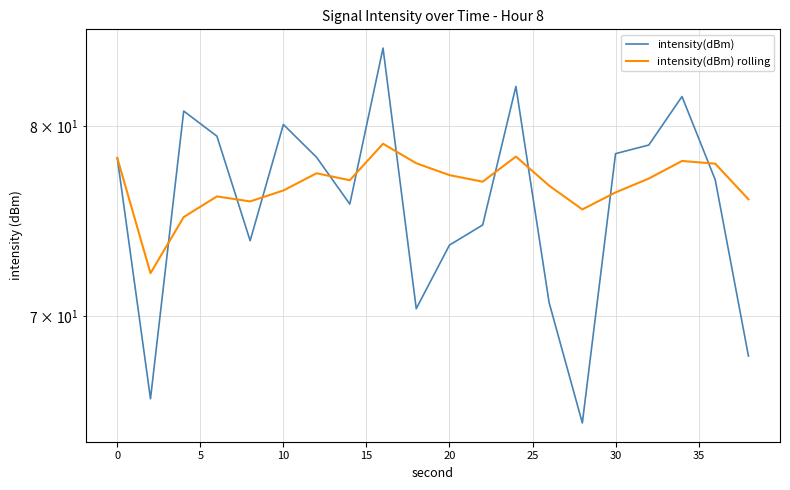

What are all the series names shown in the legend?

intensity(dBm), intensity(dBm) rolling